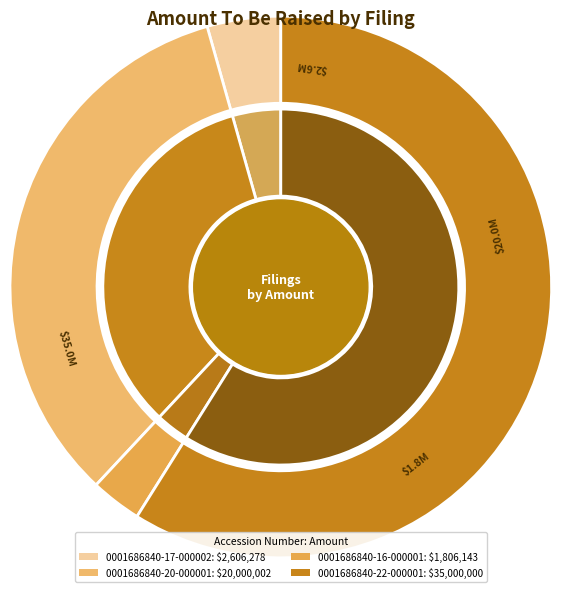

To the nearest percent, what is the combined percentage of 0001686840-20-000001 and 0001686840-22-000001?

93%